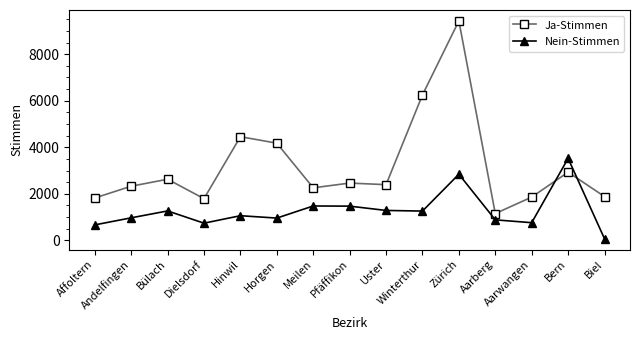

How many lines are shown in the chart?

2